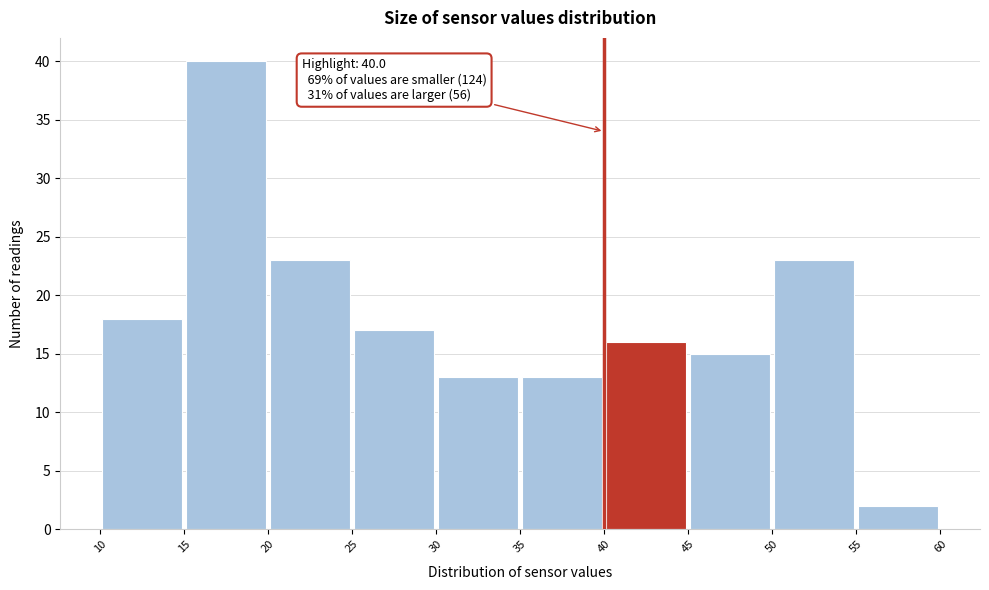

Which range on the x-axis has the tallest bar?

15 to 20